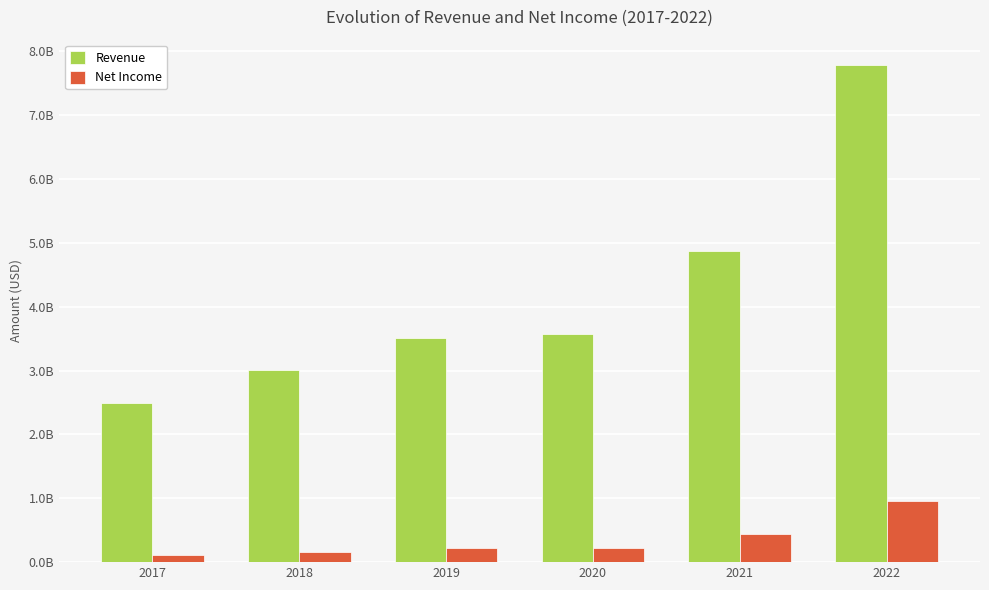

What are all the series names shown in the legend?

Revenue, Net Income